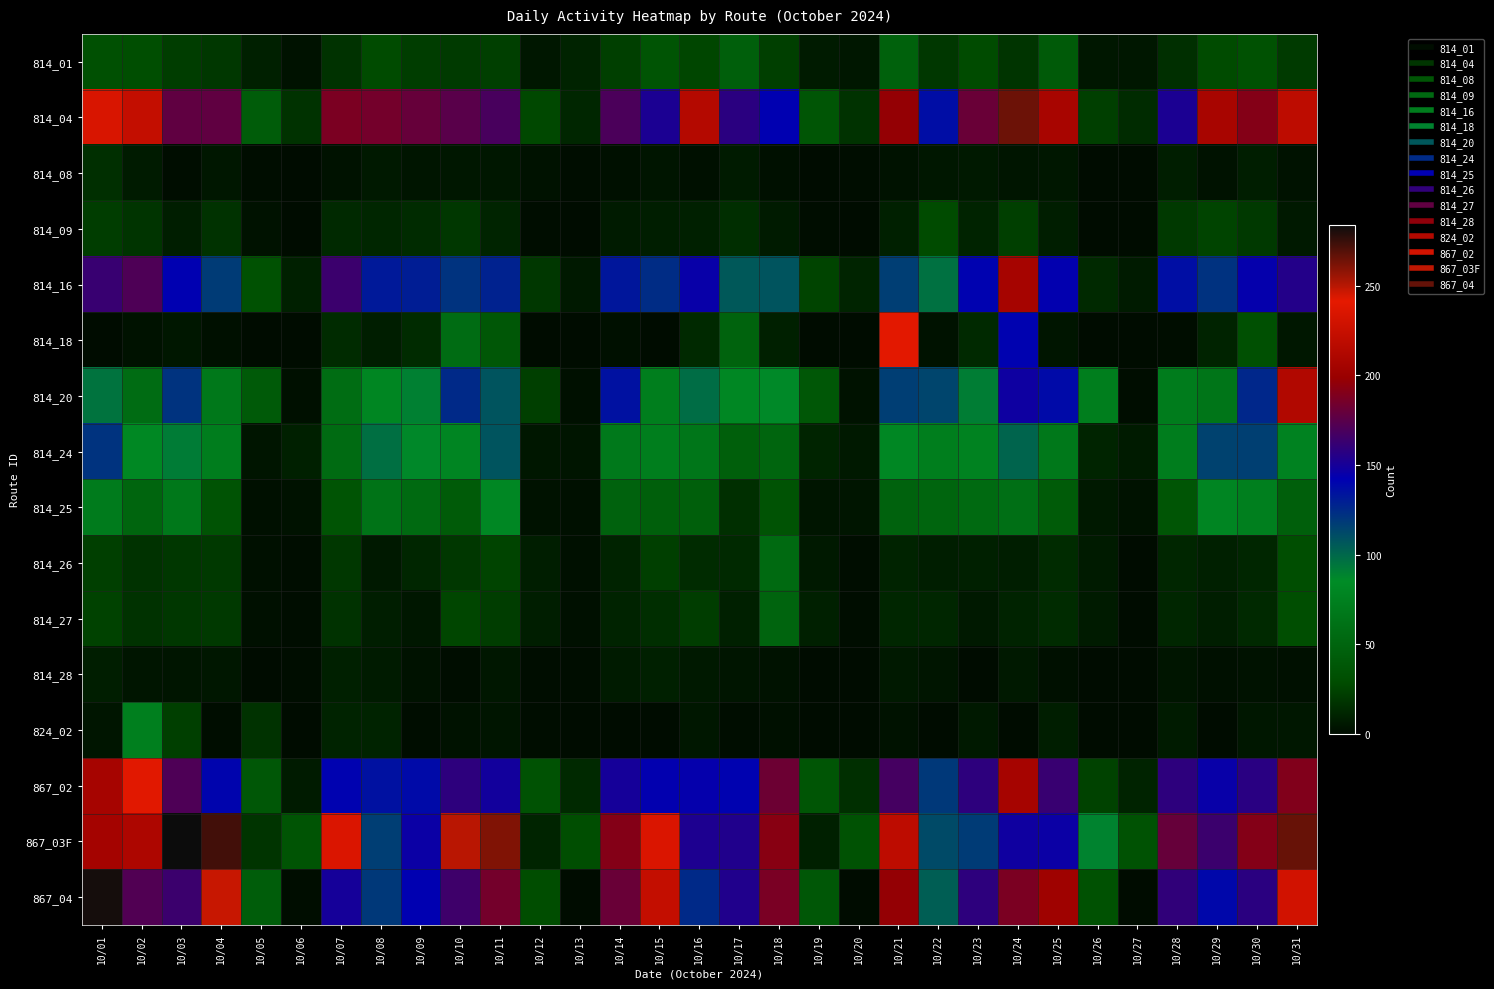

Which has a higher value, 10/03 or 10/30?

10/30